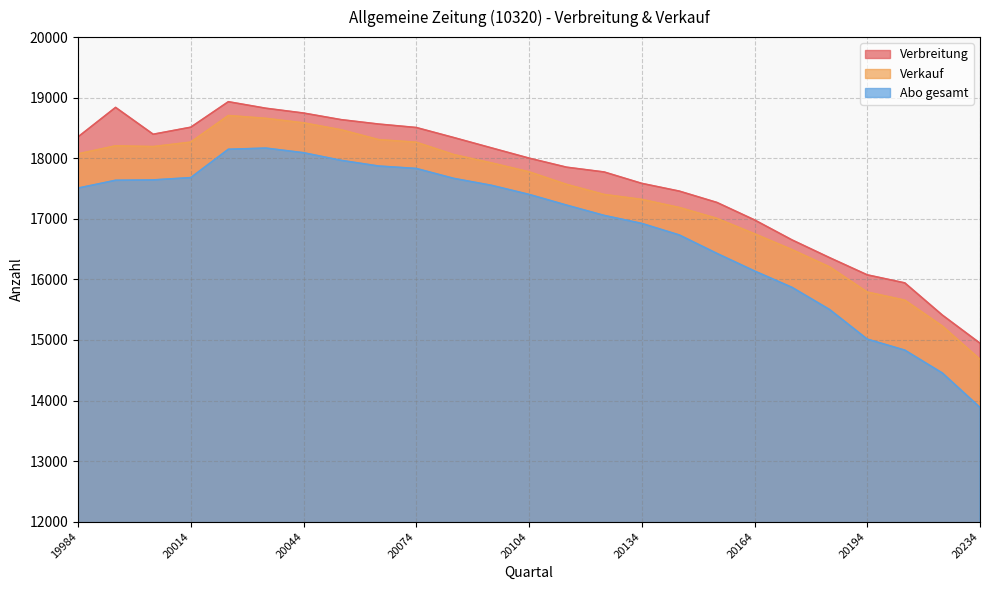

Between 20074 and 20104, which is larger?

20074